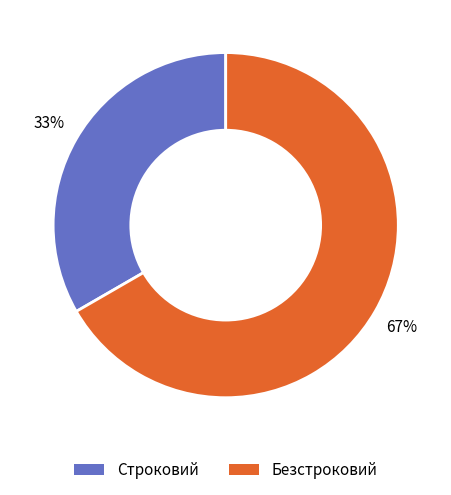

Which slice represents more than half of the pie?

Безстроковий